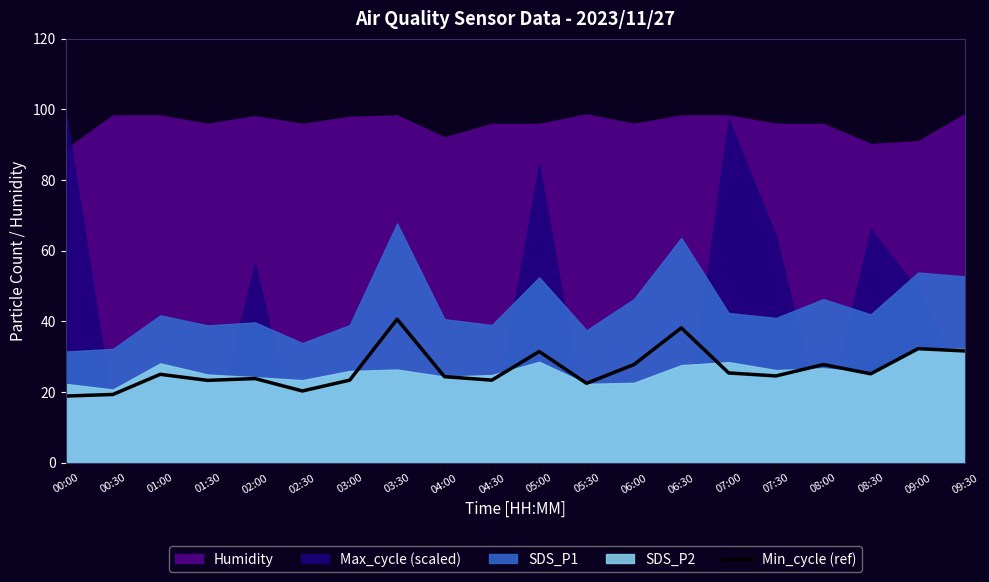

Is it true that the value at 01:00 is 25.0?

True